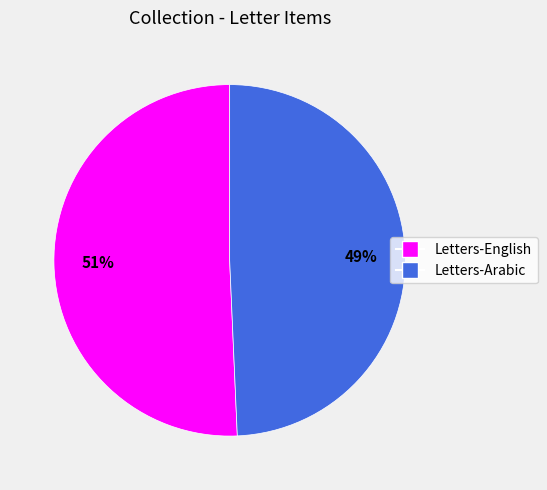

Is there any slice that represents more than half of the pie?

Yes